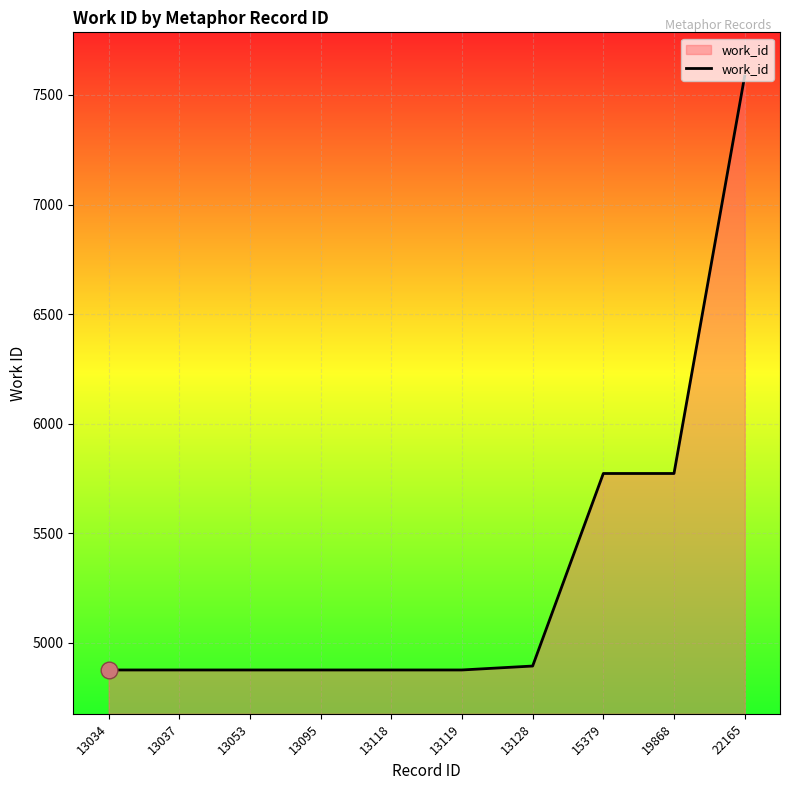

Reading right to left, transcribe all the data shown in this chart.

22165=7586	19868=5772	15379=5772	13128=4893	13119=4875	13118=4875	13095=4875	13053=4875	13037=4875	13034=4875